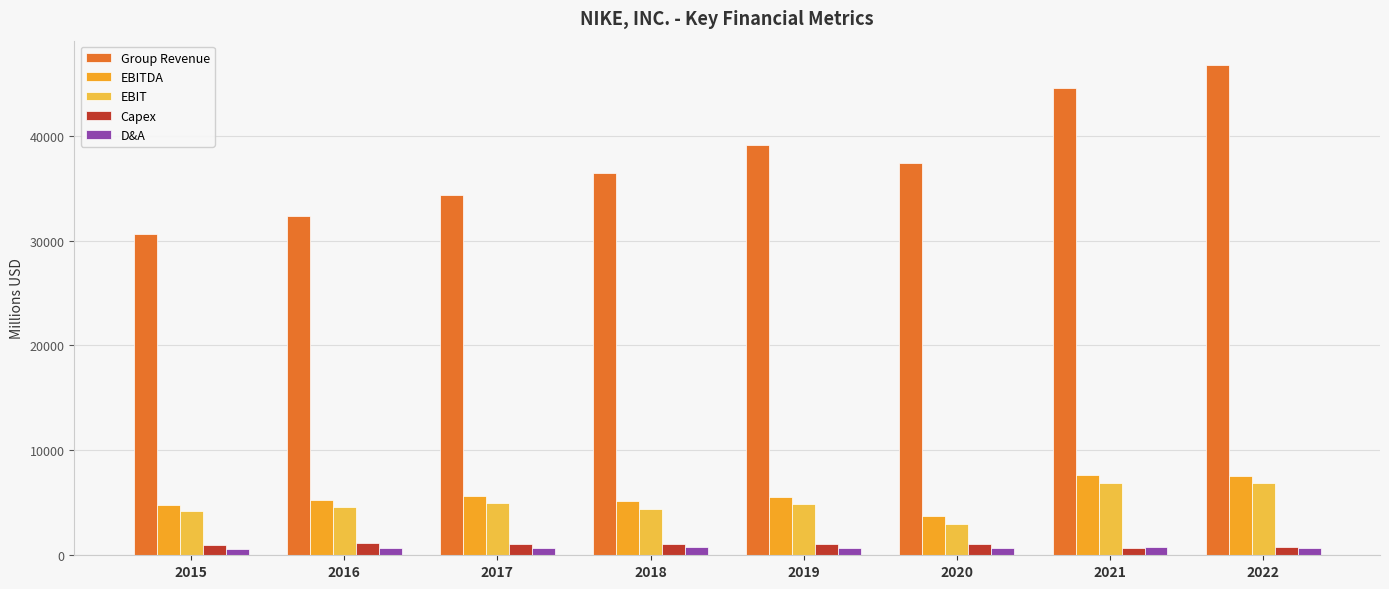

Which series has the widest spread of values?

Group Revenue